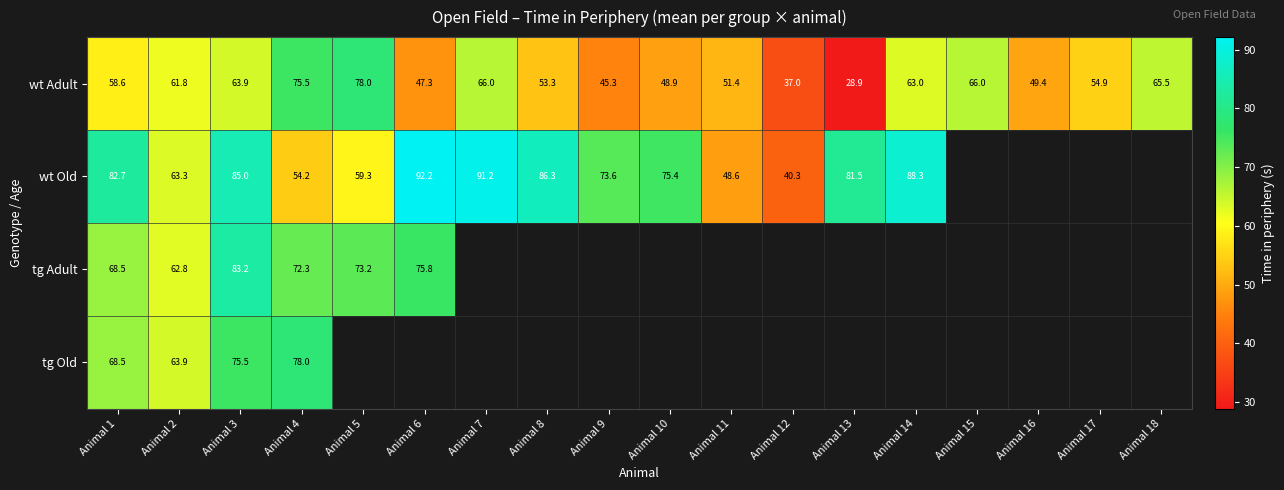

What is the smallest value displayed?

28.9